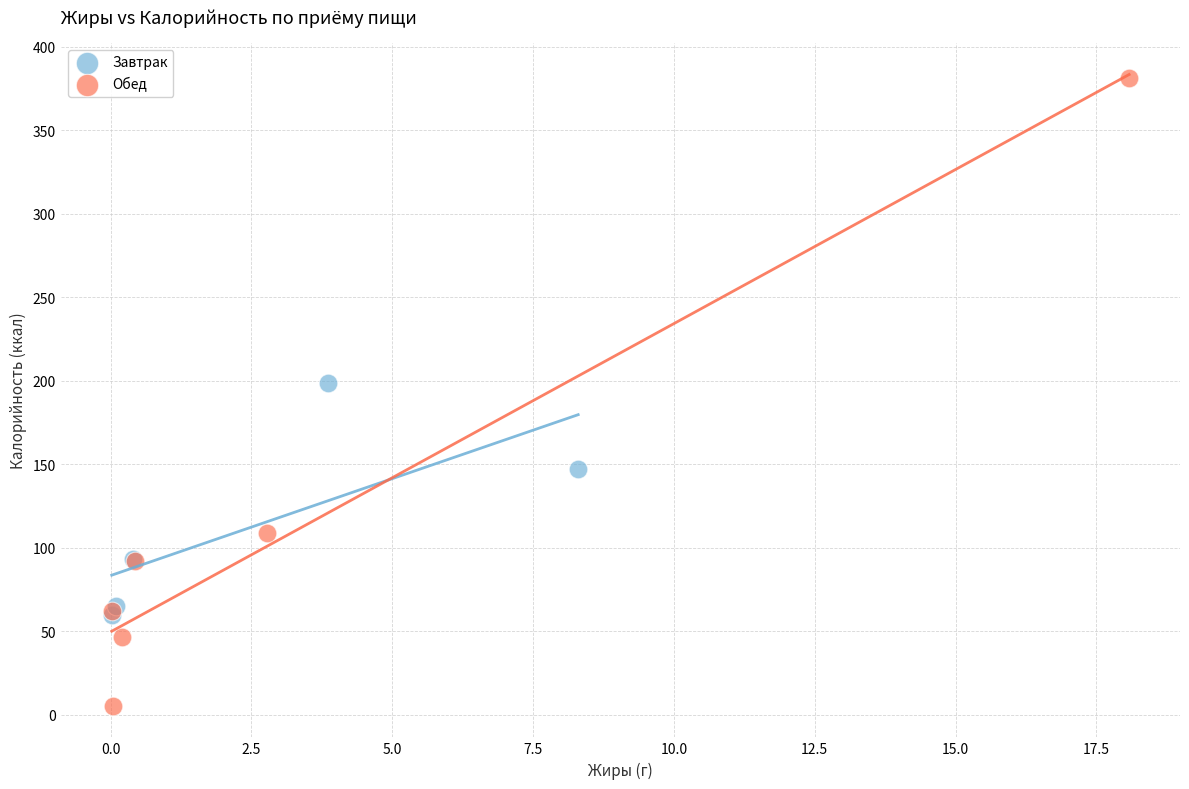

Which series reaches the maximum Y coordinate?

Обед